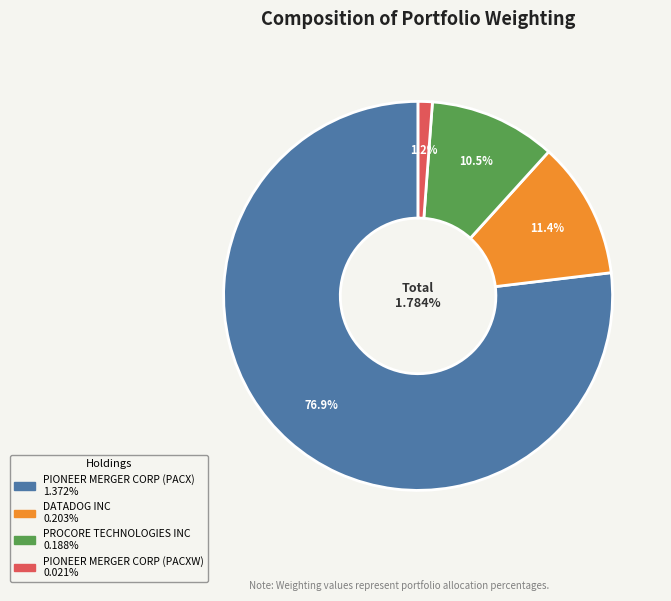

To the nearest percent, what percentage of the pie is PROCORE TECHNOLOGIES INC?

11%